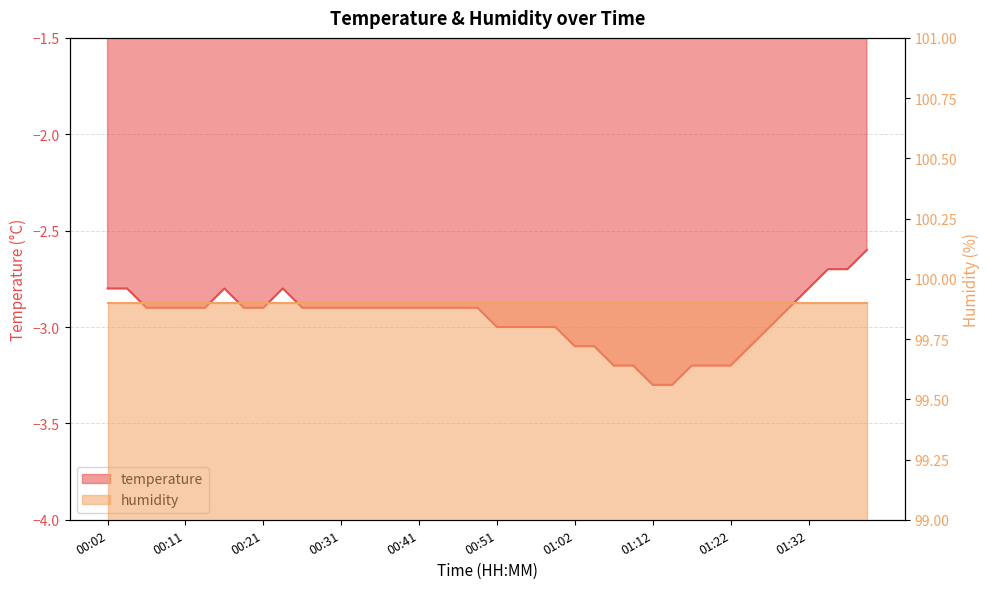

Where is the data nearest to the value -2?

01:39